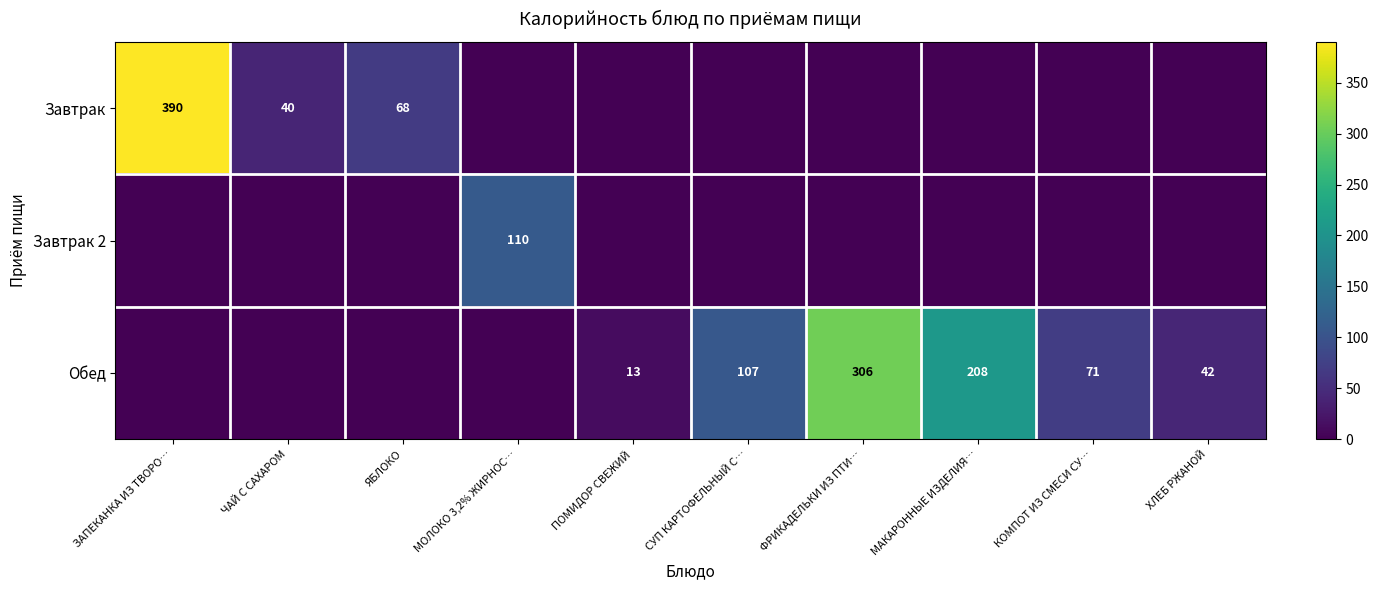

Is it true that Завтрак equals 390 at ЗАПЕКАНКА ИЗ ТВОРО…?

True